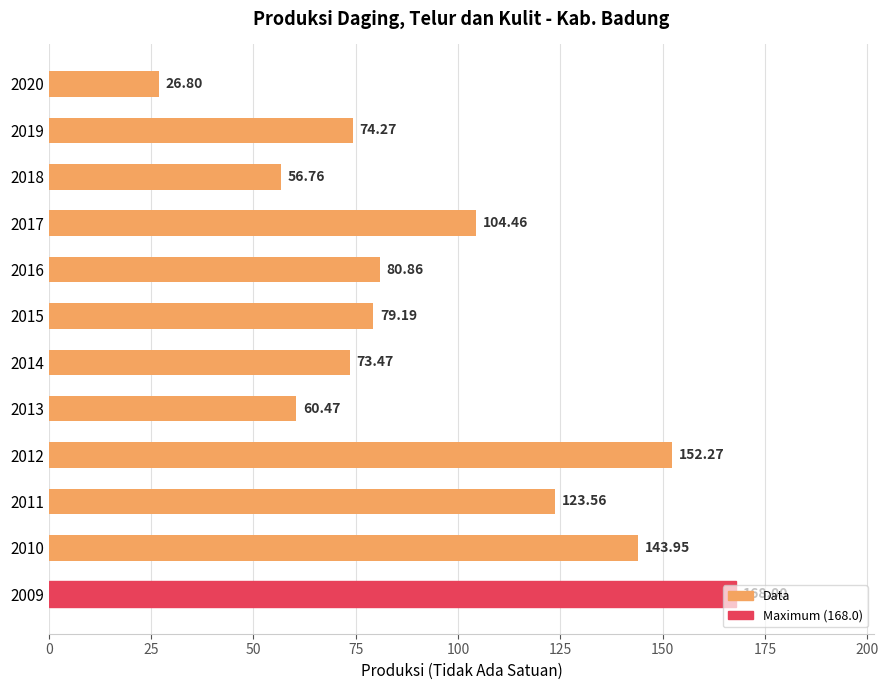

Which has a higher value, 2017 or 2015?

2017